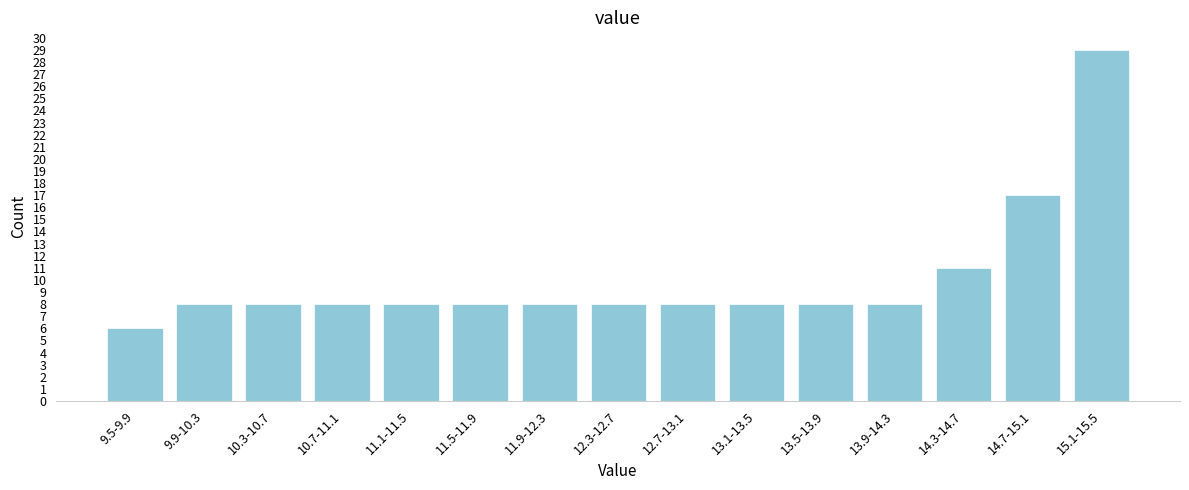

Reading left to right, list all the values displayed in this chart.

6	8	8	8	8	8	8	8	8	8	8	8	11	17	29